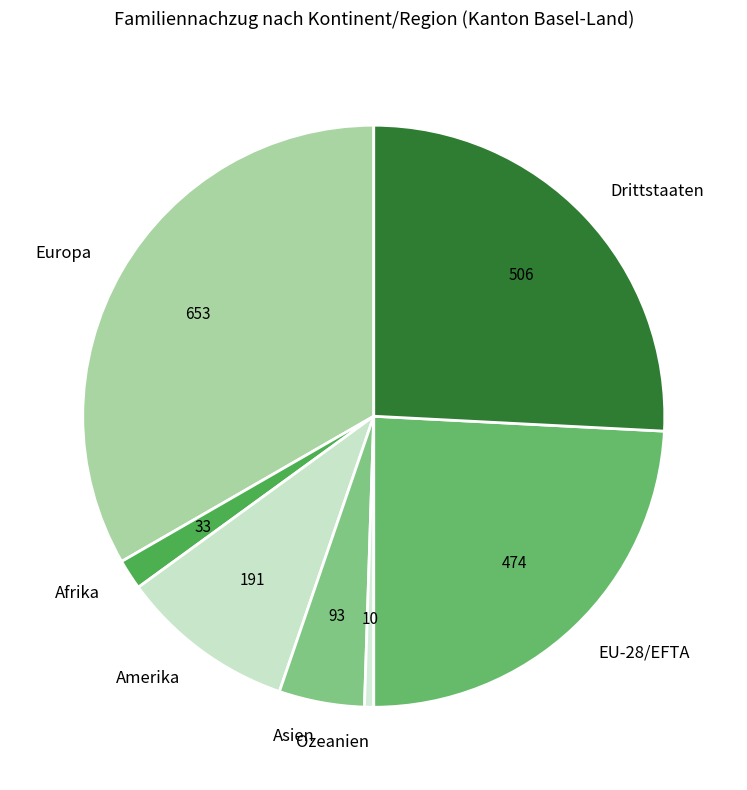

What is the ratio of the value at EU-28/EFTA to the value at Afrika?

14.4